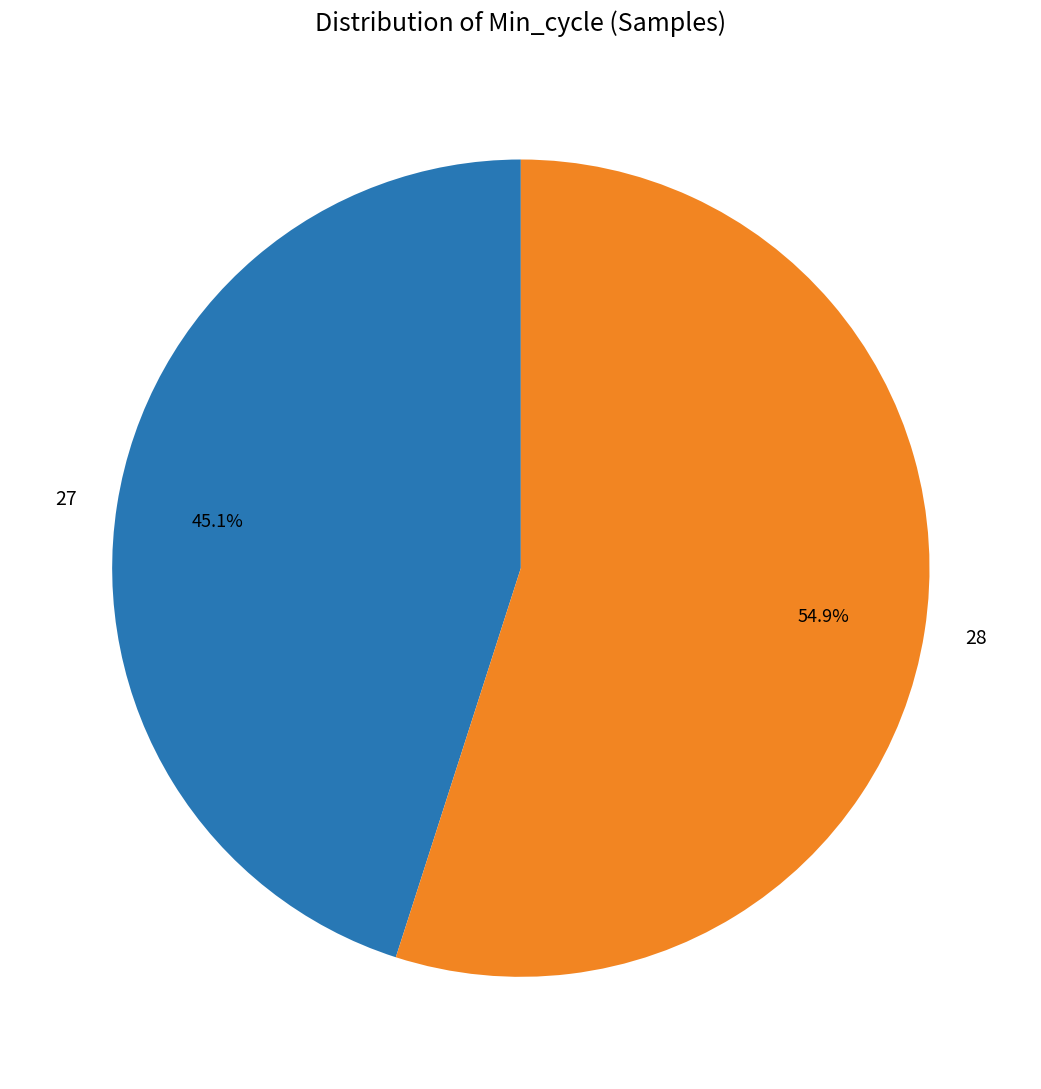

How much of the chart is everything except 27?

54.9%